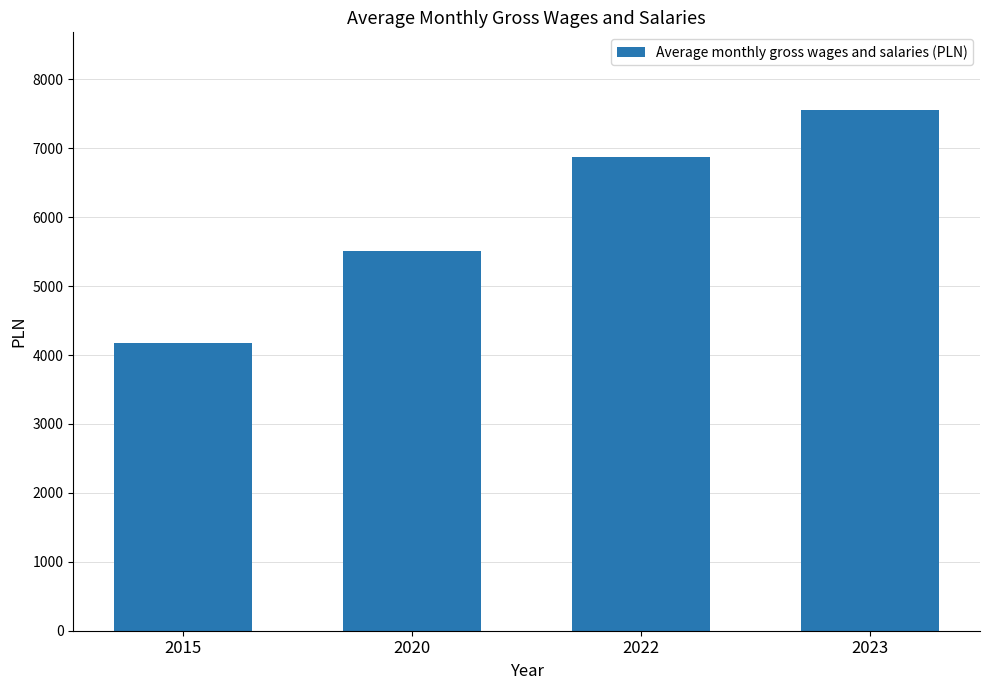

What is the change in value from 2015 to 2023?

+3377.8